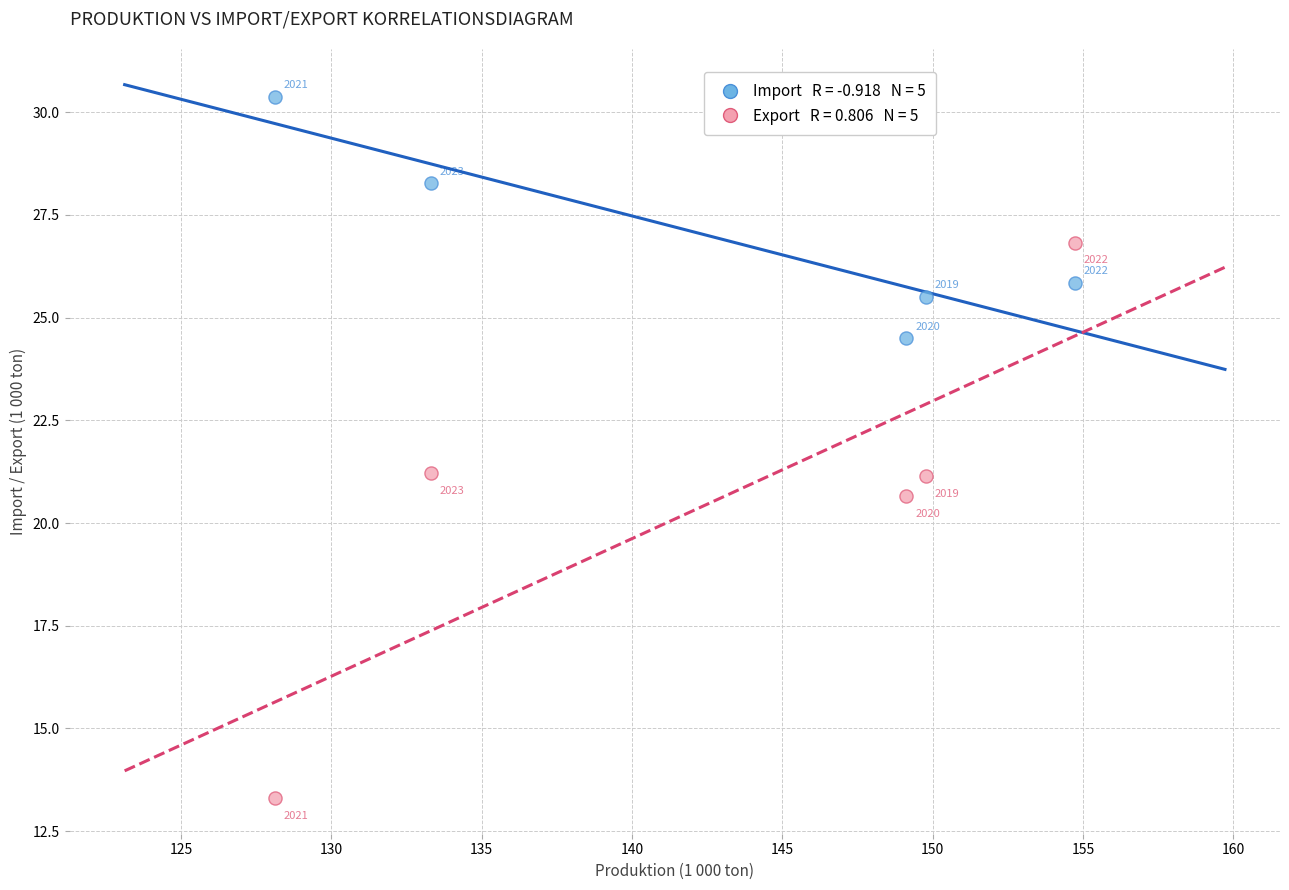

Across all data points, what is the average X value?

143.0